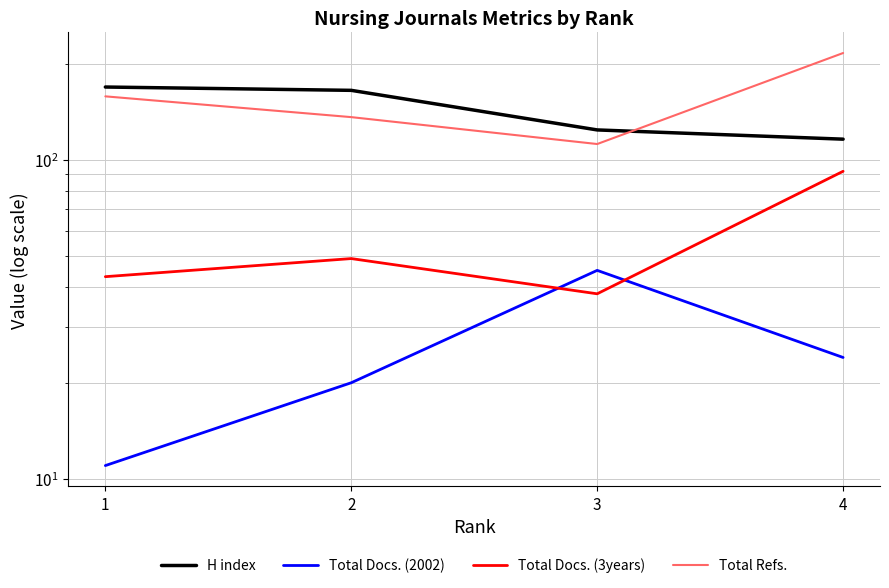

True or false: Total Docs. (3years) and H index cross at least once.

False